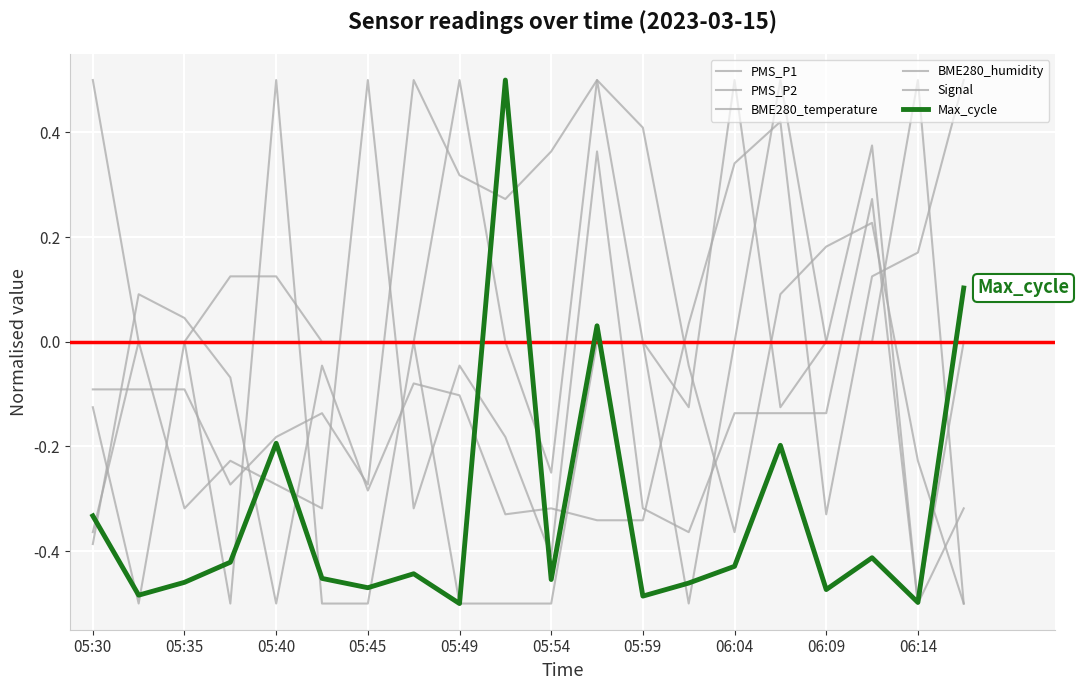

Does the chart display data point markers on the line(s)?

No